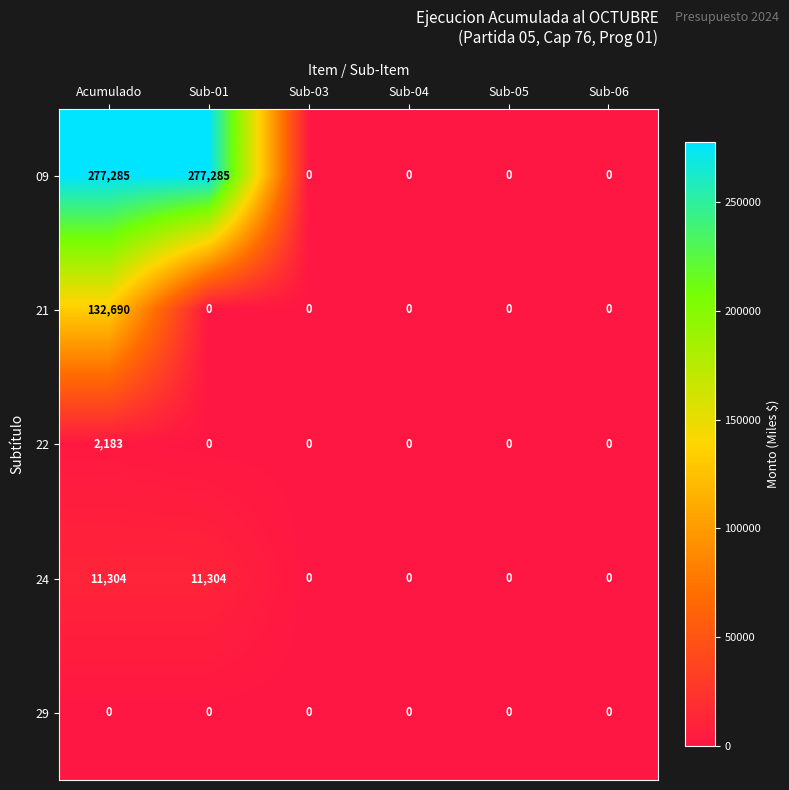

The 29 series shows 0 at Acumulado. True or false?

True